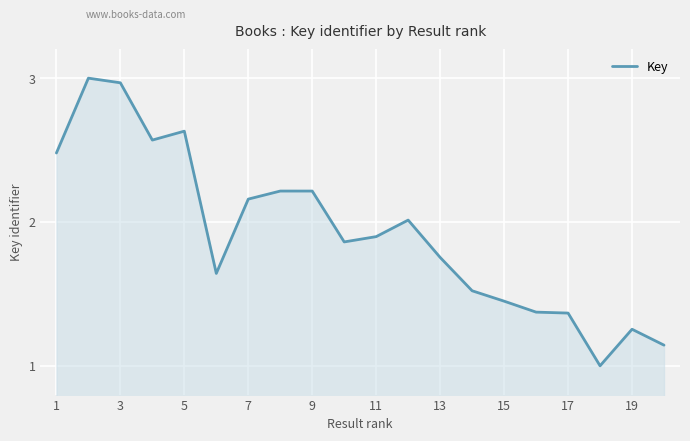

What is the minimum value shown in the chart?

1.0